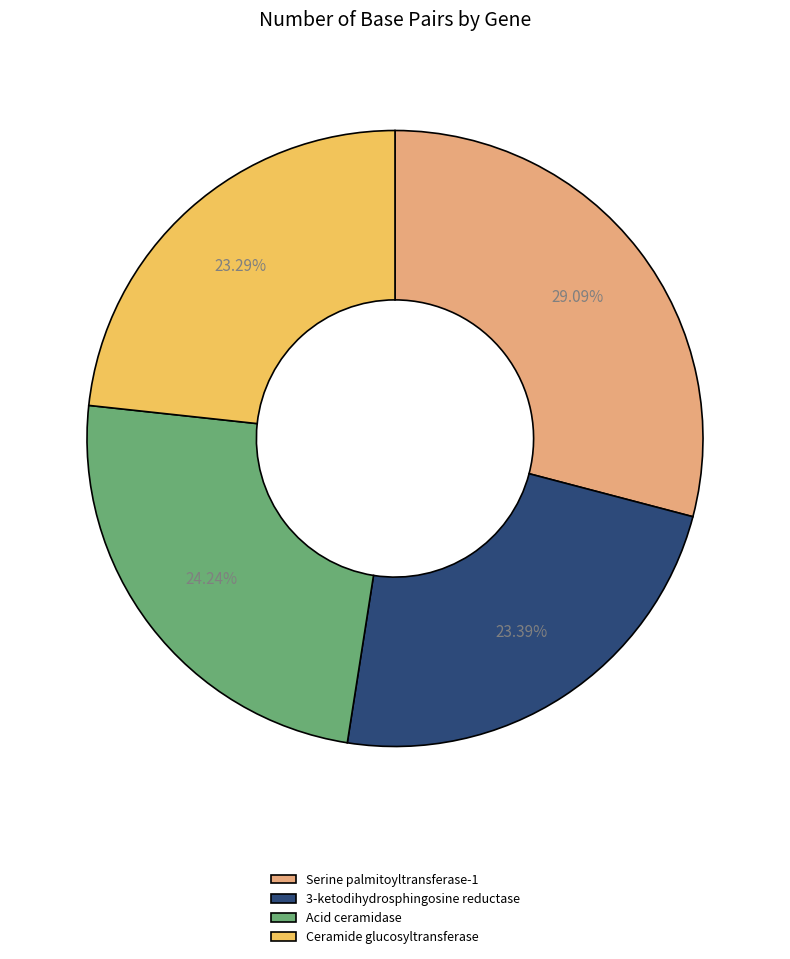

Which category has the biggest portion of the pie?

Serine palmitoyltransferase-1